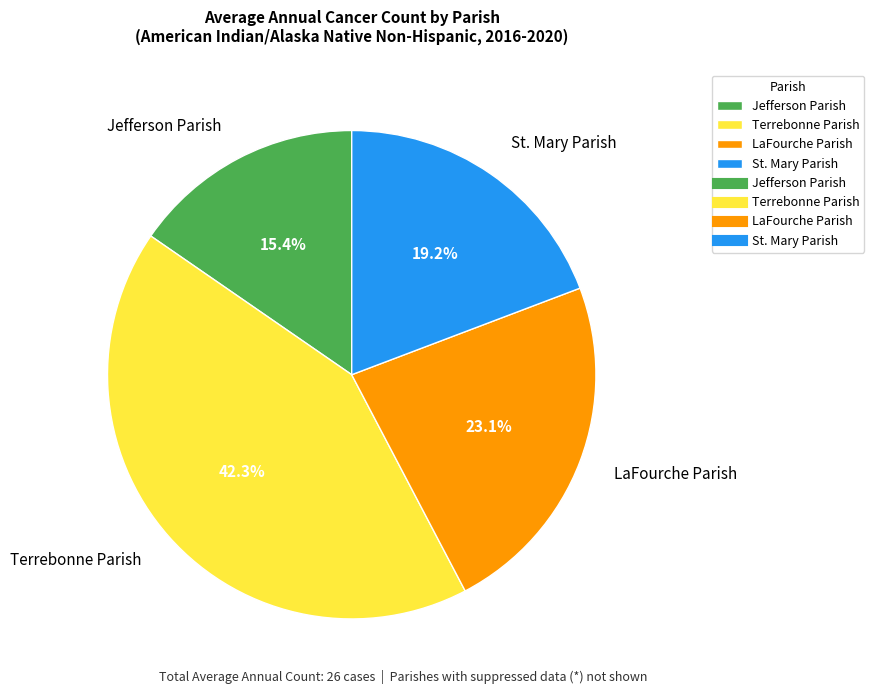

How many slices are in this pie chart?

4